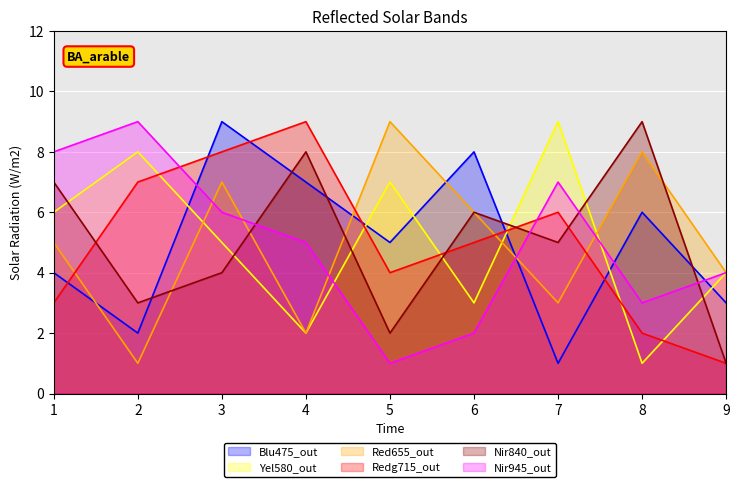

Between which two adjacent categories do Blu475_out and Yel580_out first intersect?

2 and 3